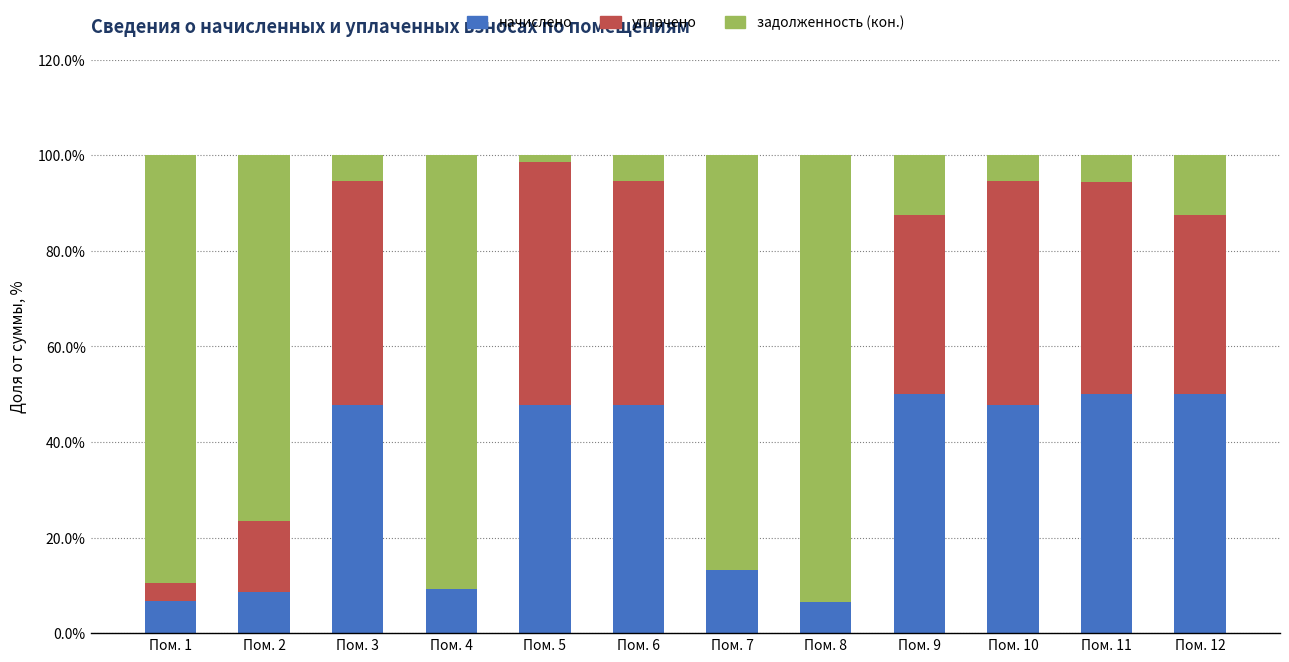

How many categories are shown in the chart?

12